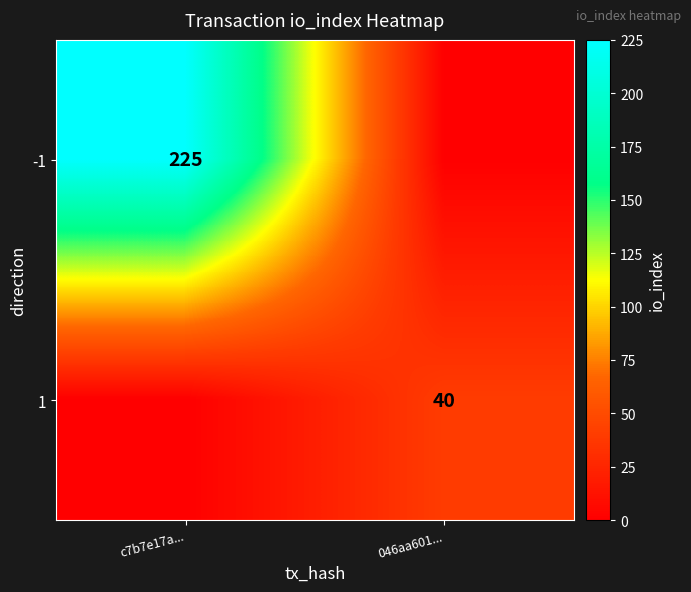

The 1 series shows 40 at 046aa601.... True or false?

True